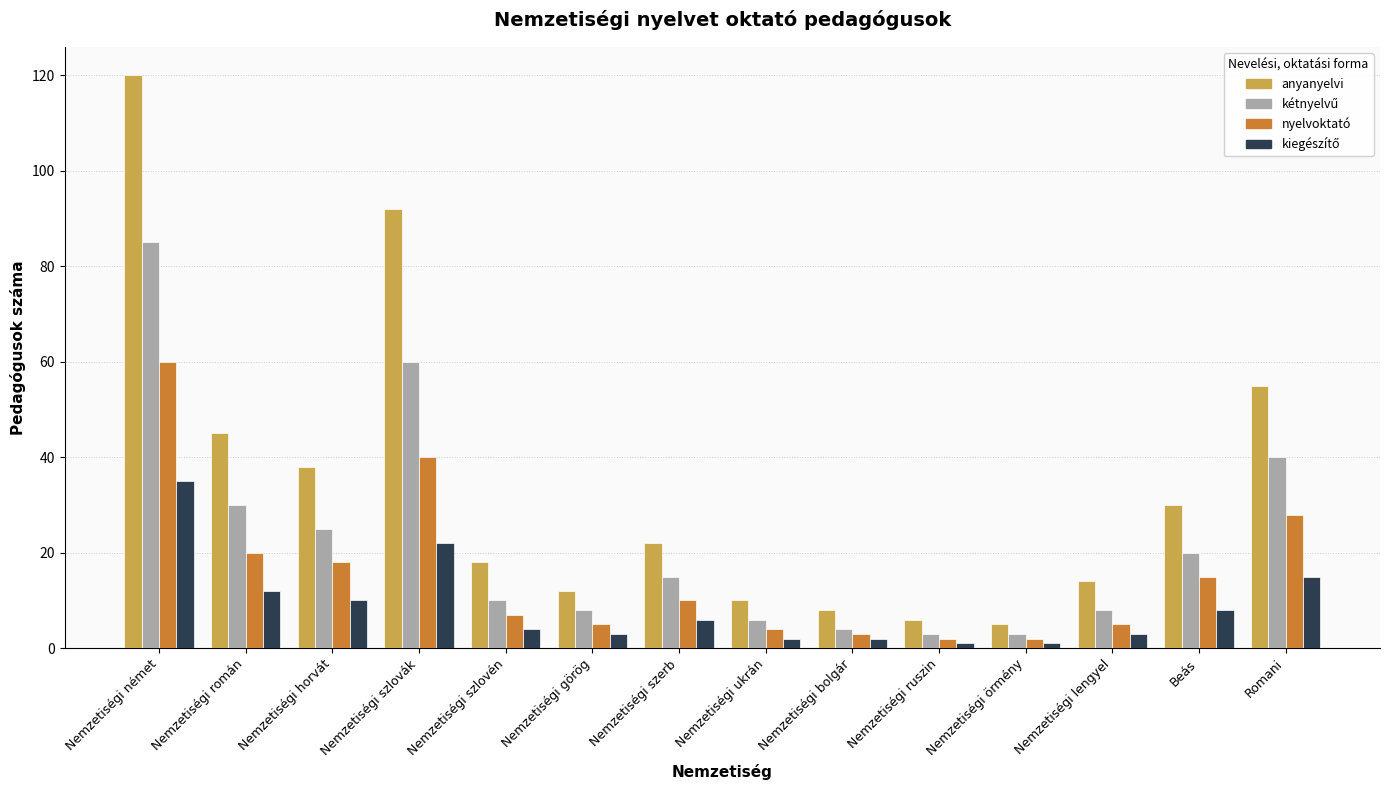

What position from the left is Nemzetiségi lengyel?

12